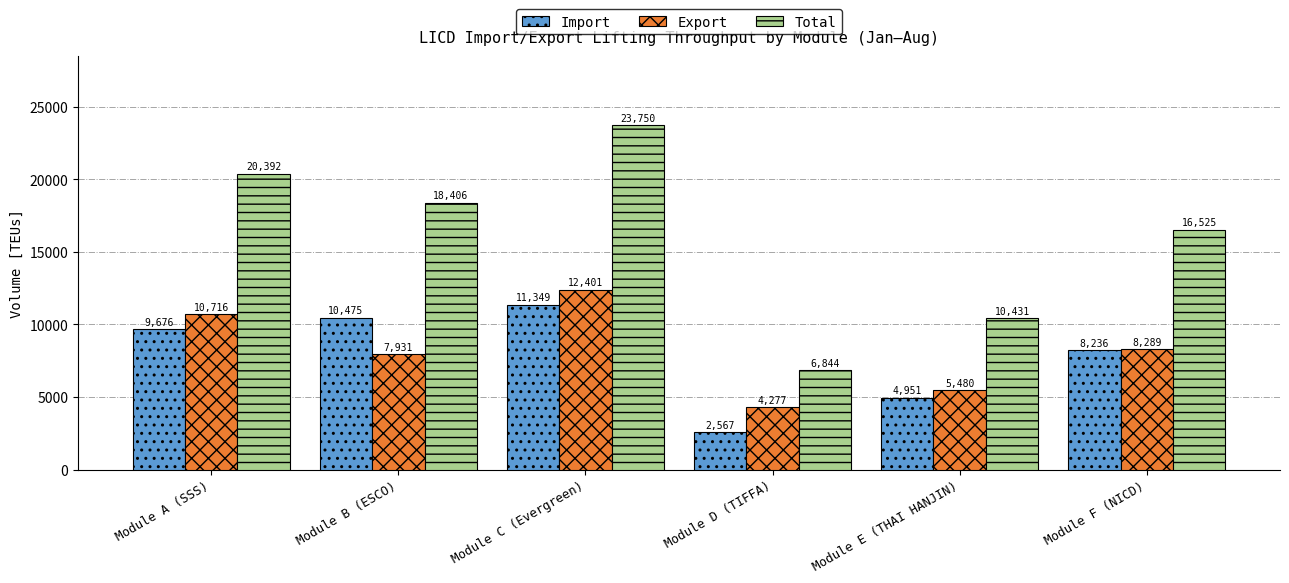

What is the label of the 4th bar from the left?

Module D (TIFFA)